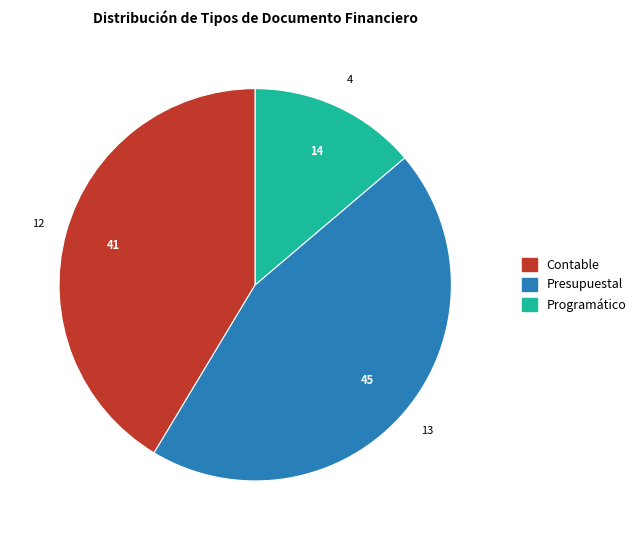

Does any single category account for the majority?

No